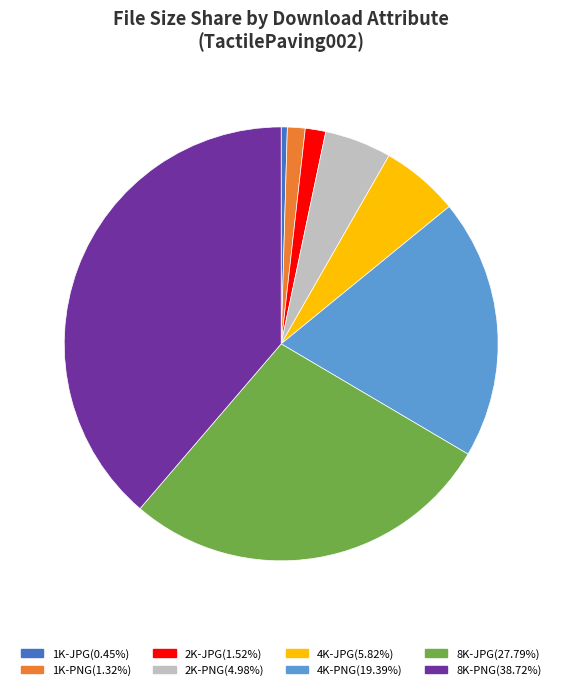

Which slice is the largest?

8K-PNG